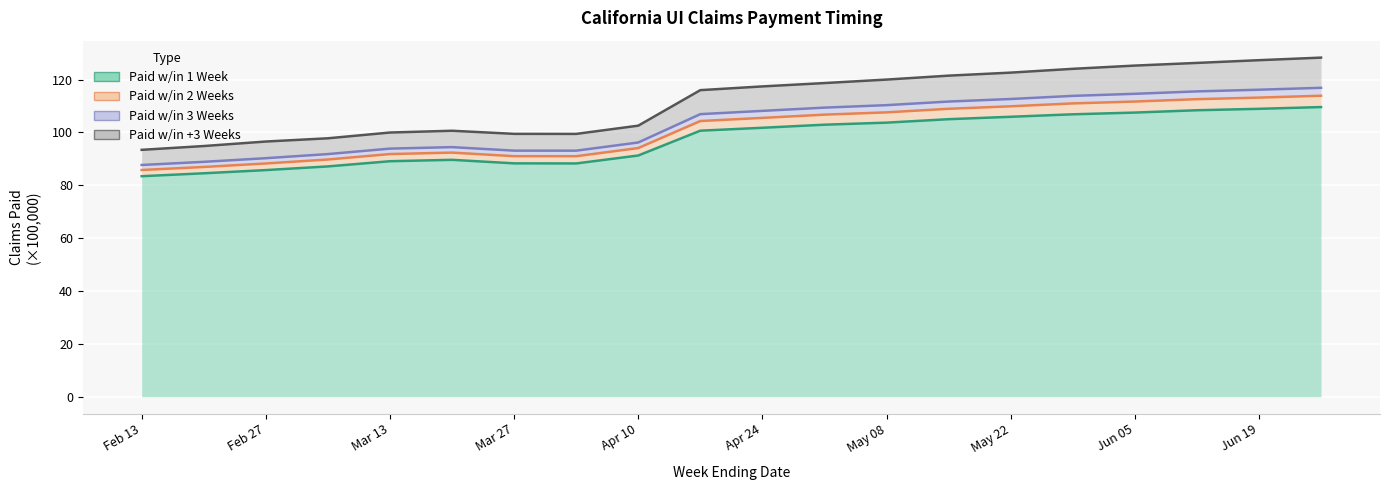

True or false: Paid w/in 1 Week has a value of 83.4 at Feb 13.

True